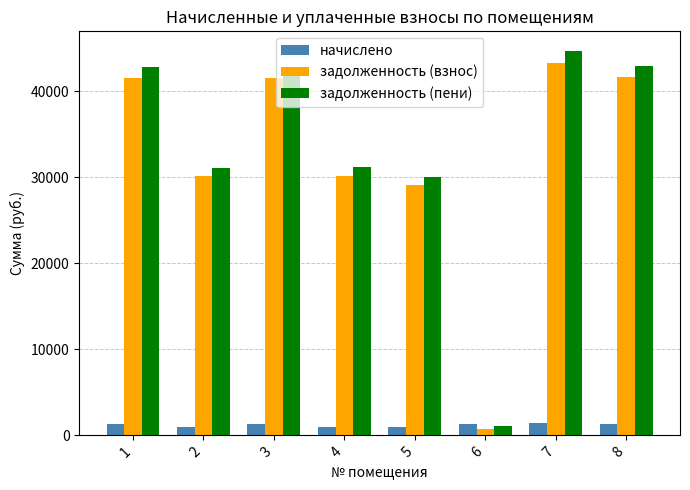

How many data points in задолженность (пени) are above 42229?

4